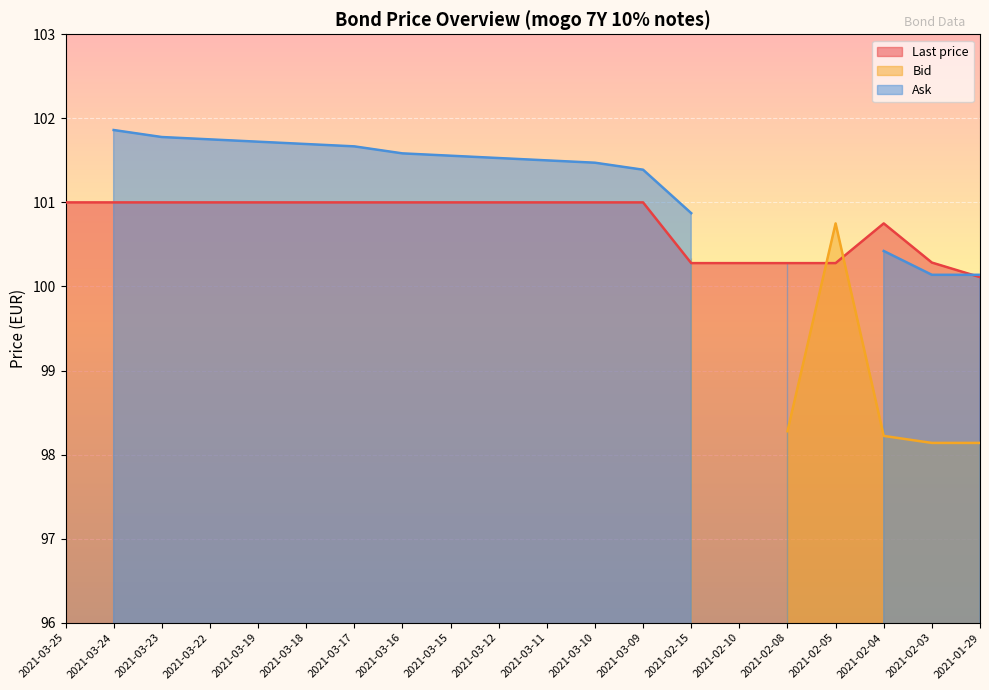

The value of Bid at 2021-02-04 is 56.2. True or false?

False